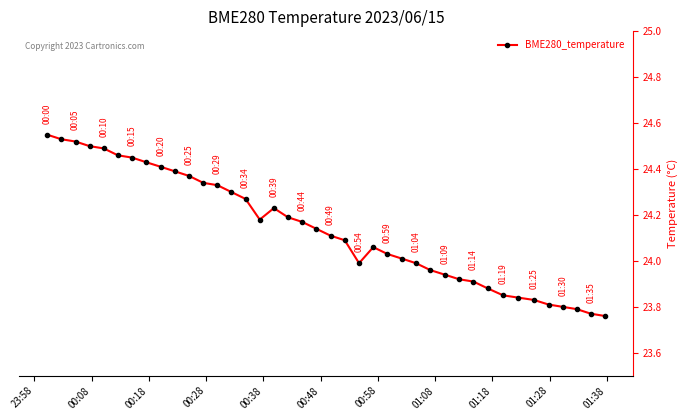

True or false: the data has more than 0 interior local peaks.

True